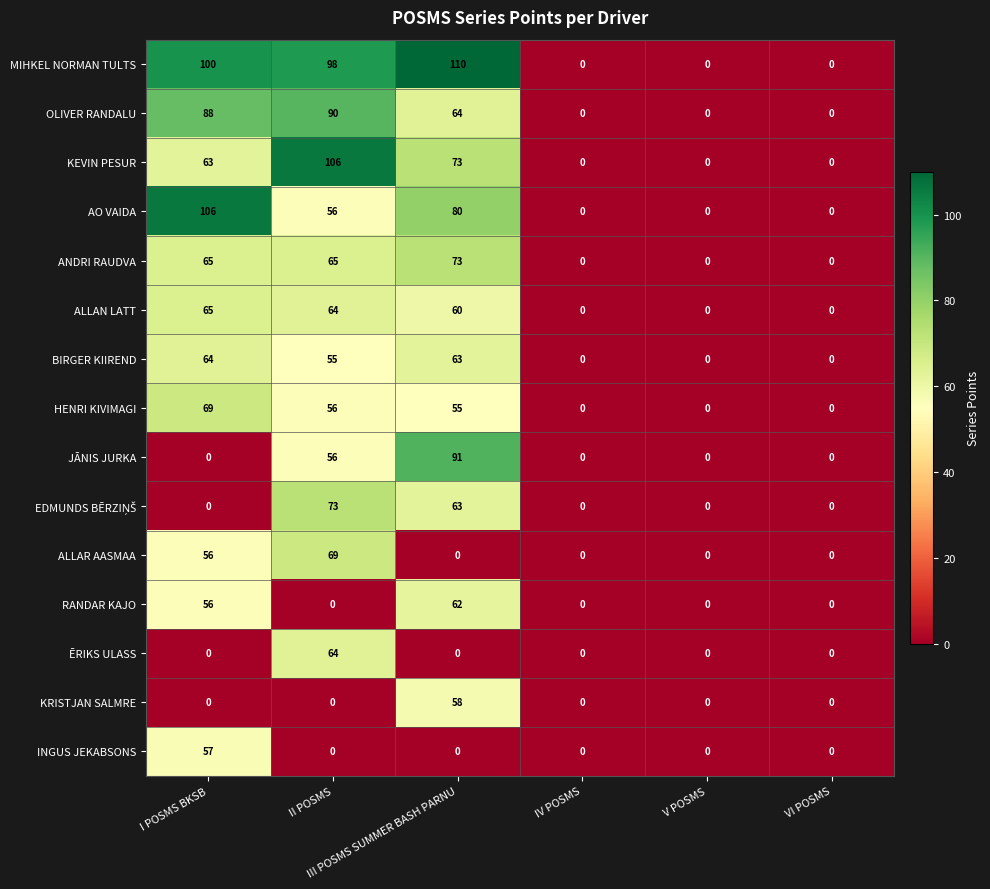

Which series has the widest spread of values?

MIHKEL NORMAN TULTS